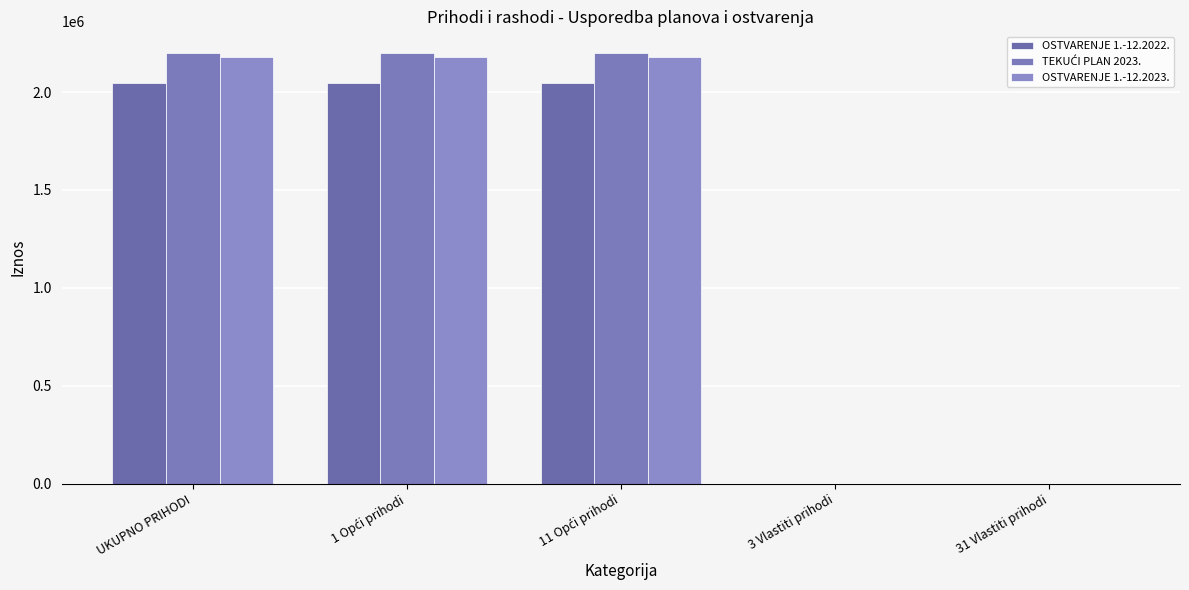

How many groups of bars are there?

5